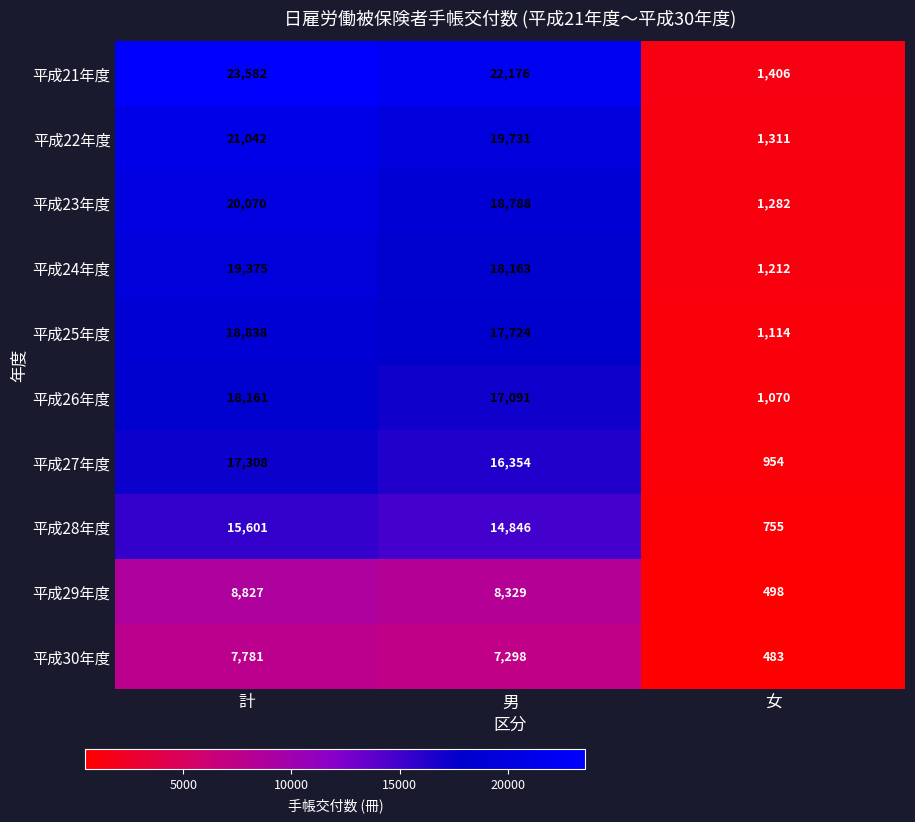

What value does the 平成28年度 series have at 女, to the nearest 10?

760